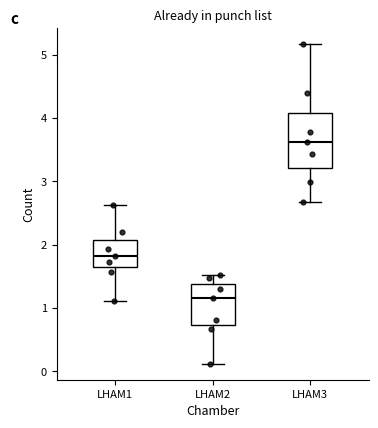

Where does the upper whisker of the box for LHAM2 end on the y-axis? The values are not printed on the chart, so give them approximately, as read against the axis.

1.5